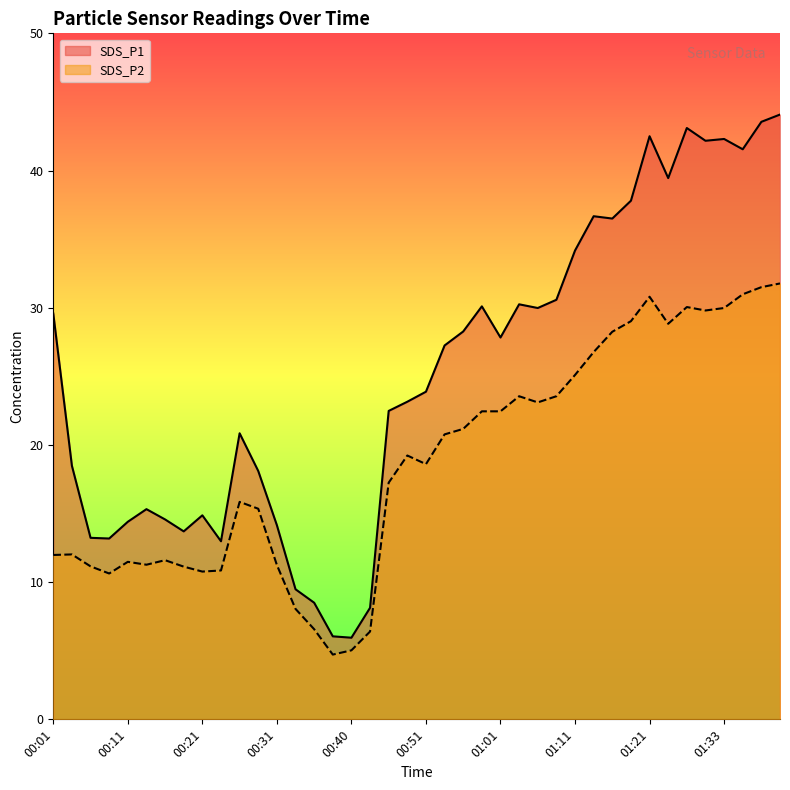

True or false: SDS_P2 and SDS_P1 cross at least once.

False